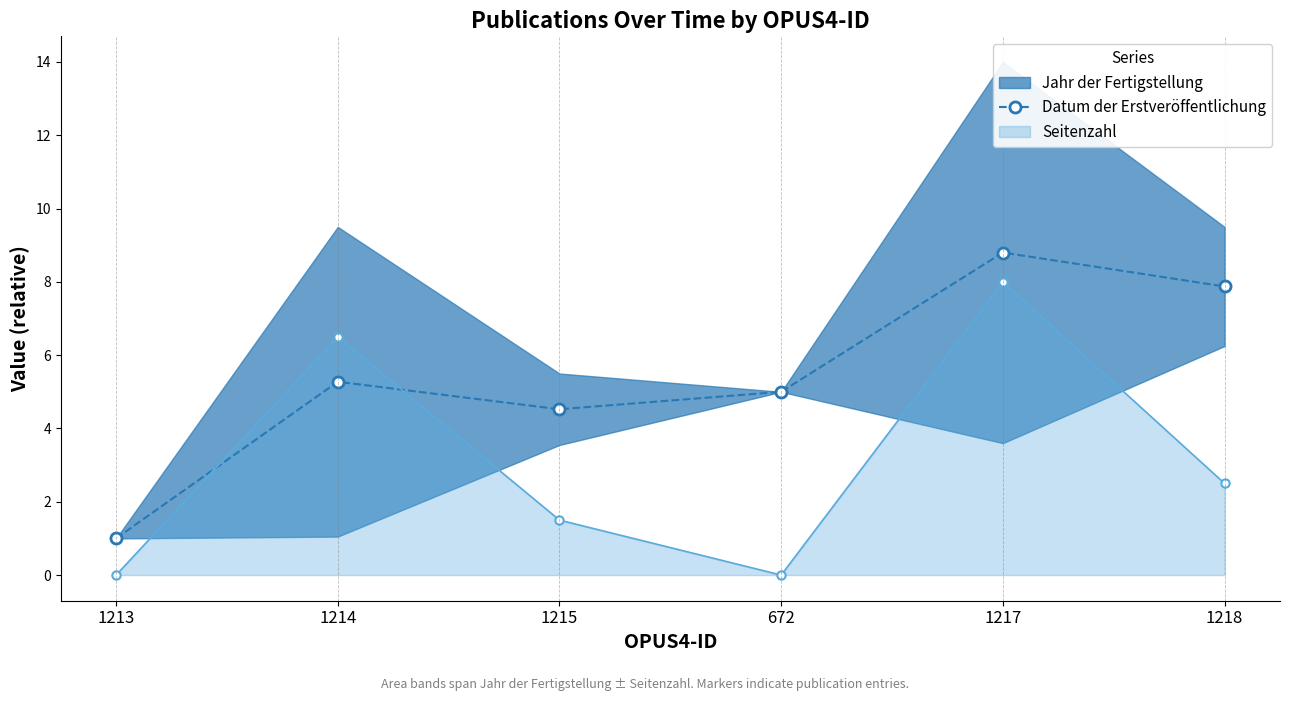

Does the chart have visible grid lines?

No